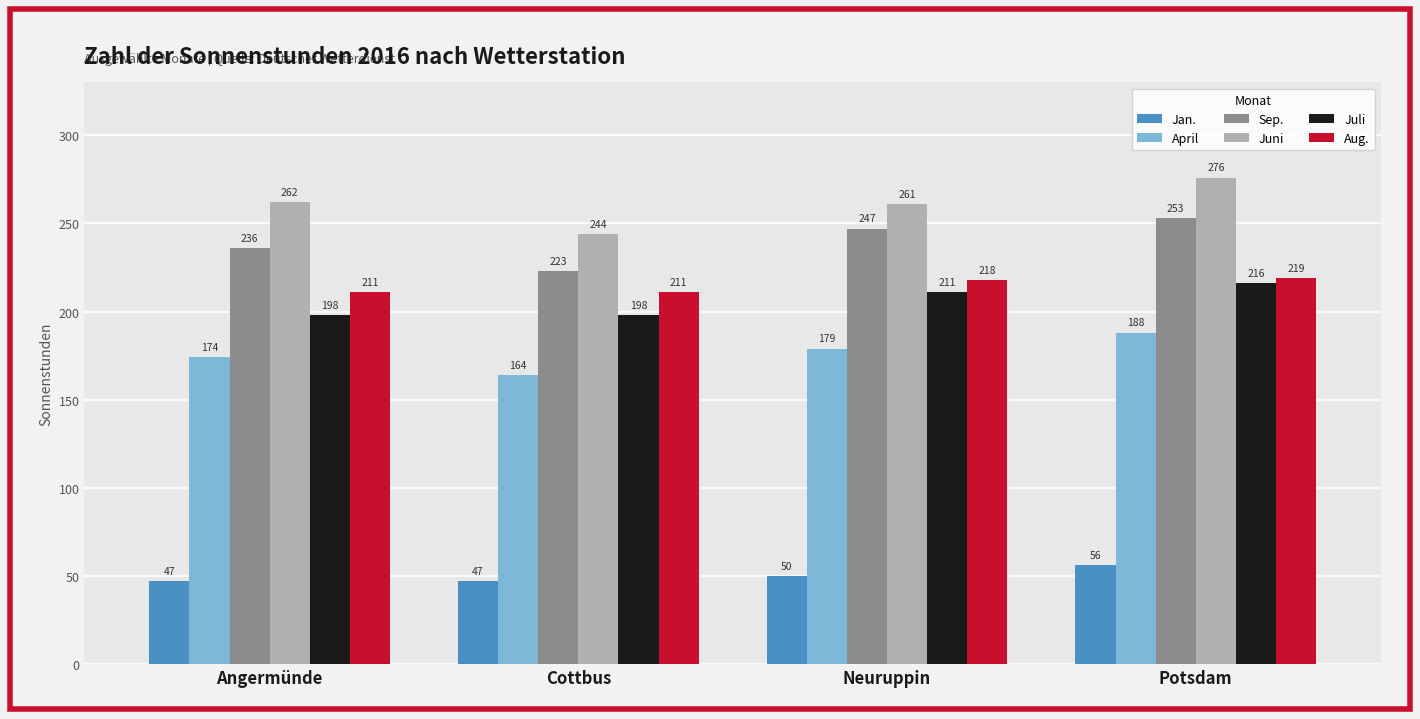

Reading left to right, transcribe all the data shown in this chart.

Jan.: Angermünde=47	Cottbus=47	Neuruppin=50	Potsdam=56
April: Angermünde=174	Cottbus=164	Neuruppin=179	Potsdam=188
Sep.: Angermünde=236	Cottbus=223	Neuruppin=247	Potsdam=253
Juni: Angermünde=262	Cottbus=244	Neuruppin=261	Potsdam=276
Juli: Angermünde=198	Cottbus=198	Neuruppin=211	Potsdam=216
Aug.: Angermünde=211	Cottbus=211	Neuruppin=218	Potsdam=219